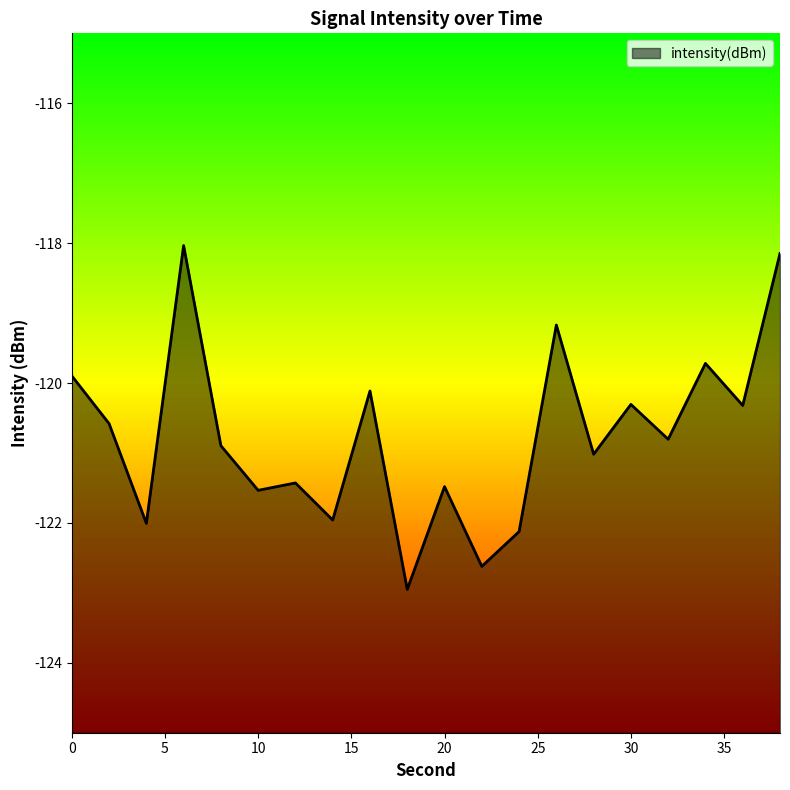

Where is the first local maximum?

6